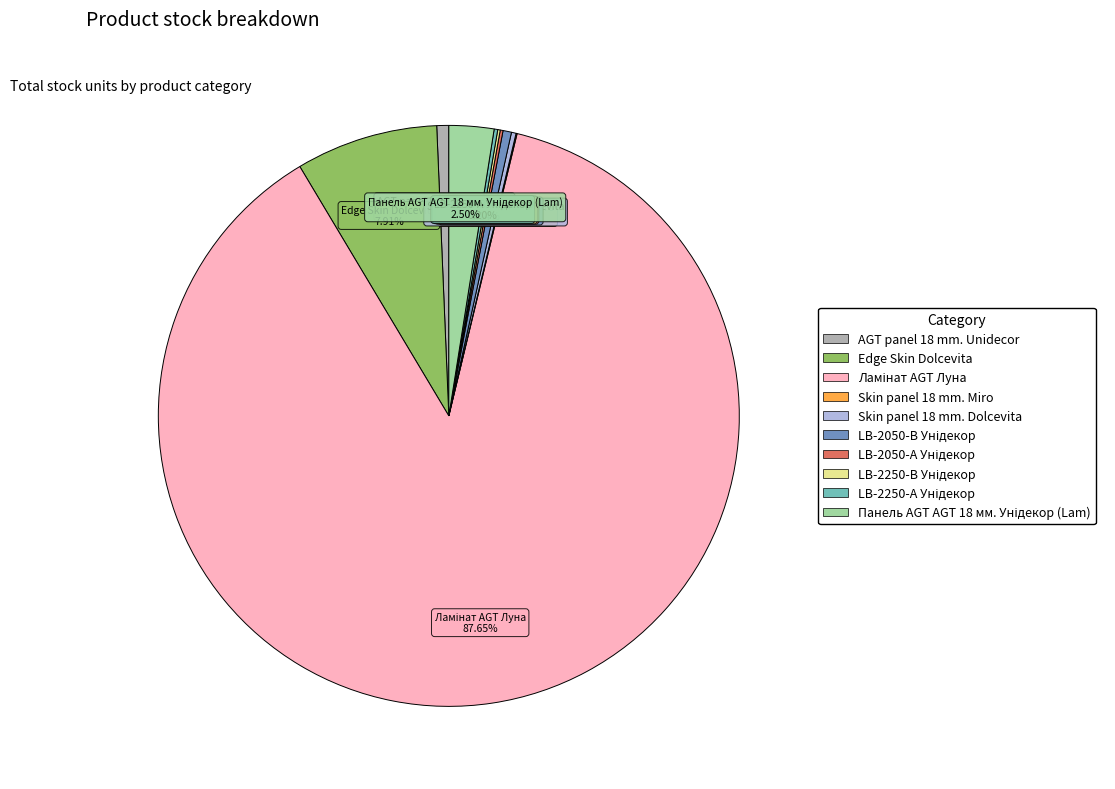

Is there a majority slice in this chart?

Yes